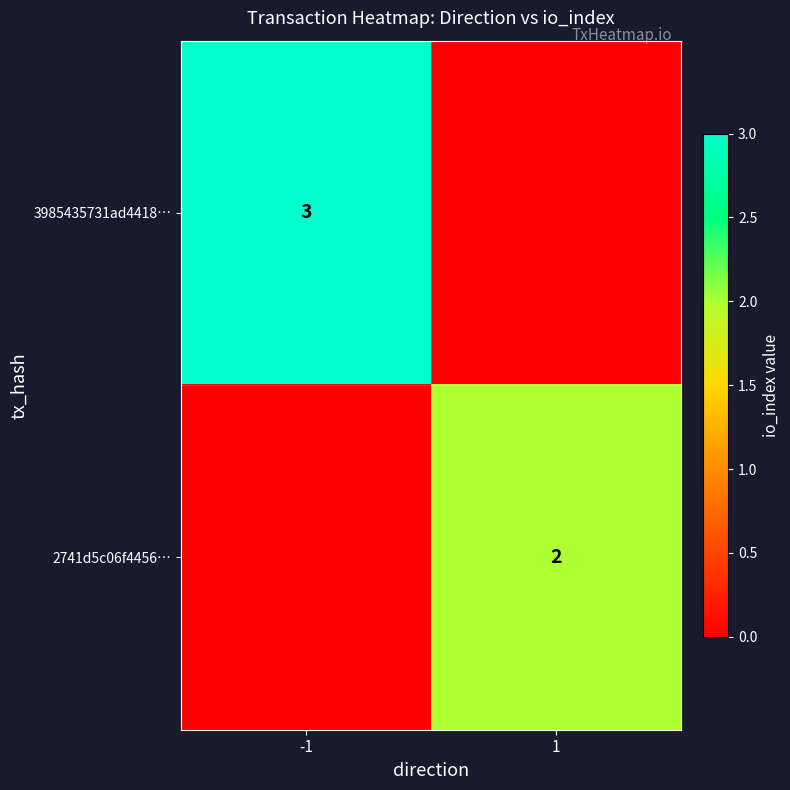

Is it true that 2741d5c06f4456… equals 1 at 1?

False